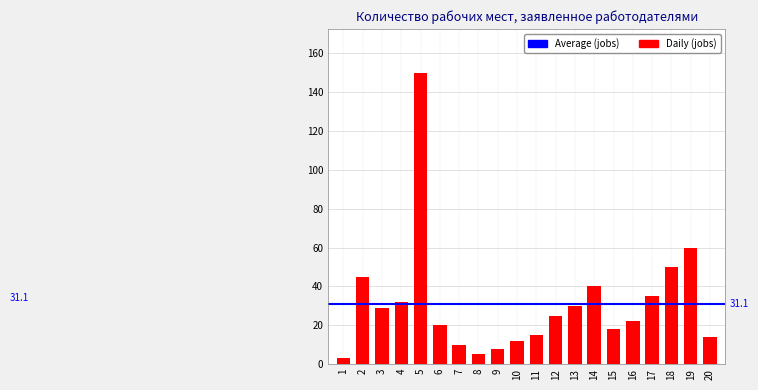

Reading left to right, extract all data points from this chart.

3	45	29	32	150	20	10	5	8	12	15	25	30	40	18	22	35	50	60	14